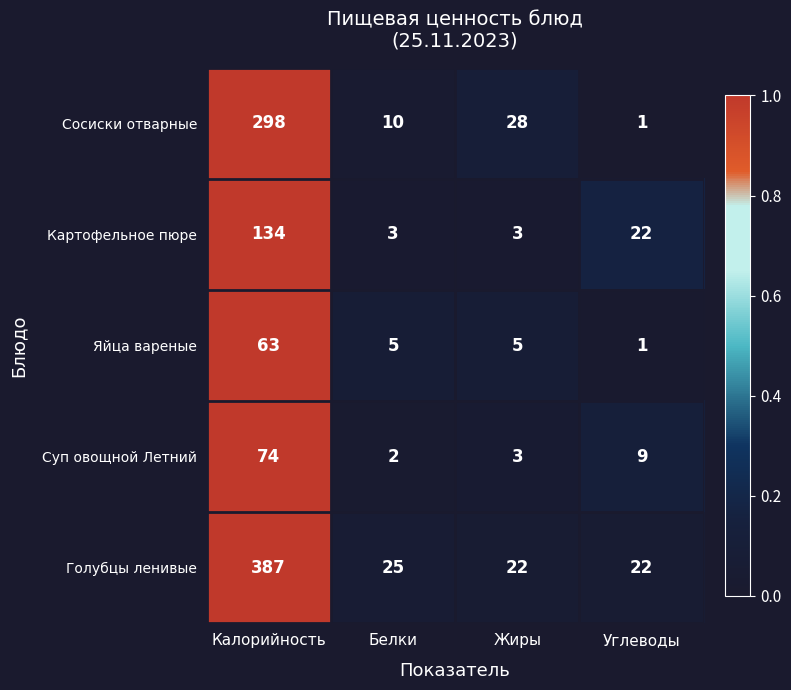

True or false: Голубцы ленивые has a value of 15 at Белки.

False